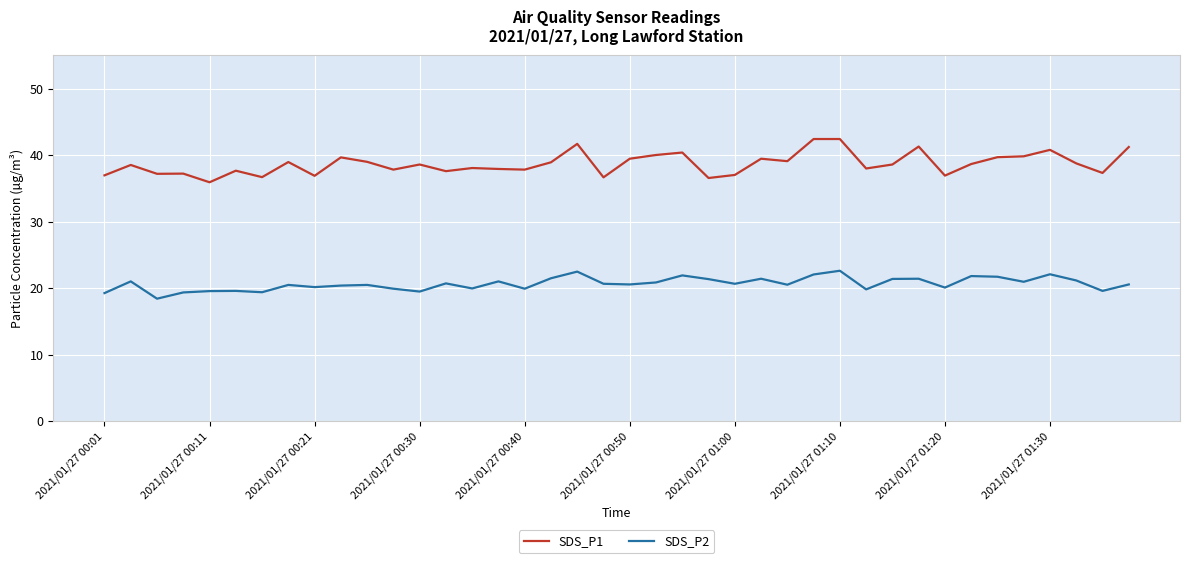

True or false: SDS_P2 and SDS_P1 intersect in this chart.

False